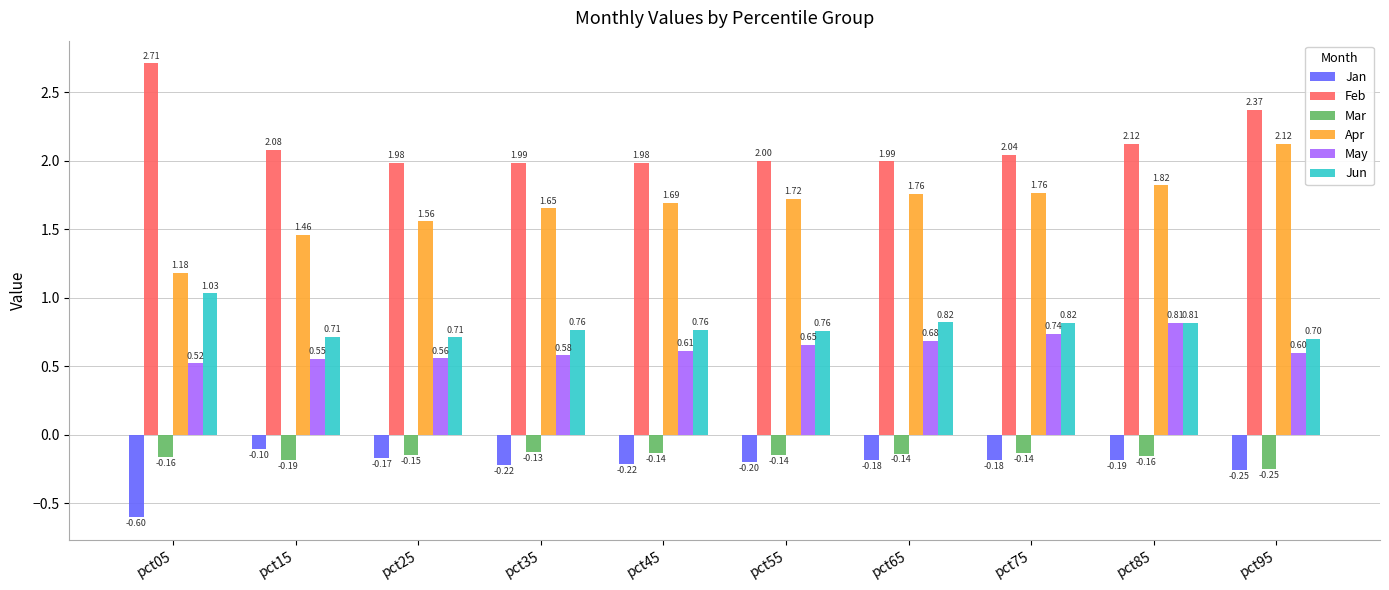

Rank the categories by May value from highest to lowest.

pct85, pct75, pct65, pct55, pct45, pct95, pct35, pct25, pct15, pct05